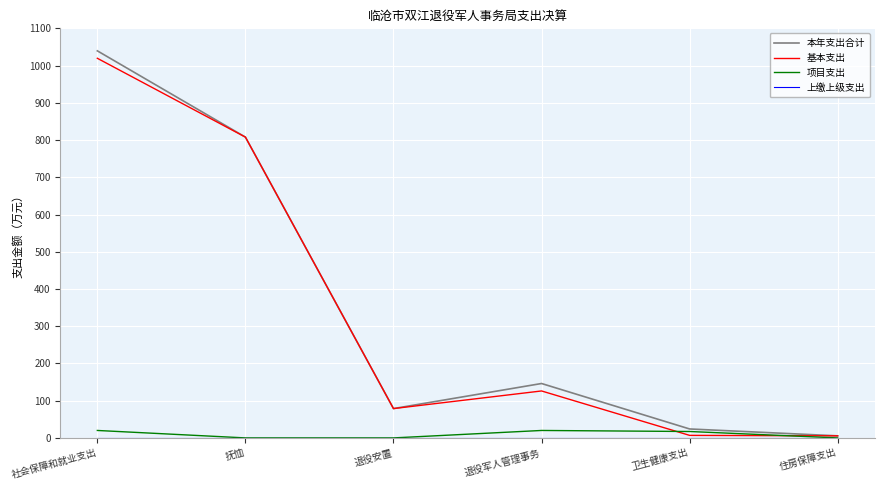

The 本年支出合计 series shows 24.0 at 卫生健康支出. True or false?

True